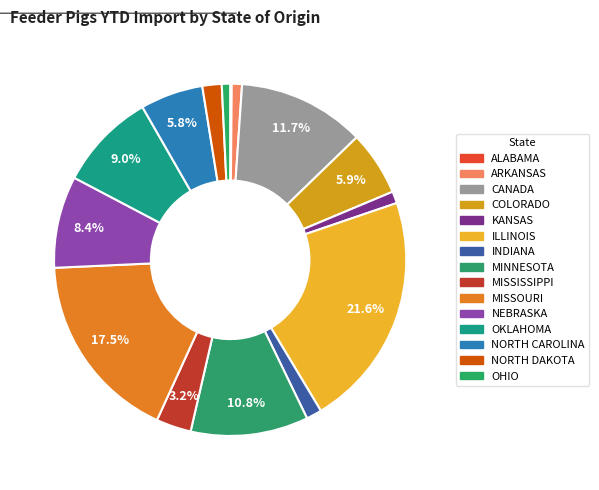

Which slice is the largest?

ILLINOIS